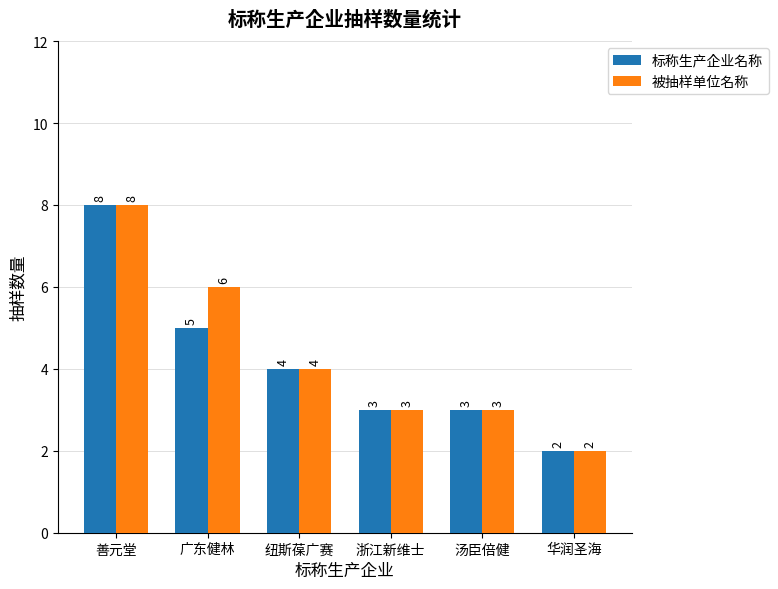

Reading left to right, transcribe all the data shown in this chart.

标称生产企业名称: 善元堂=8	广东健林=5	纽斯葆广赛=4	浙江新维士=3	汤臣倍健=3	华润圣海=2
被抽样单位名称: 善元堂=8	广东健林=6	纽斯葆广赛=4	浙江新维士=3	汤臣倍健=3	华润圣海=2